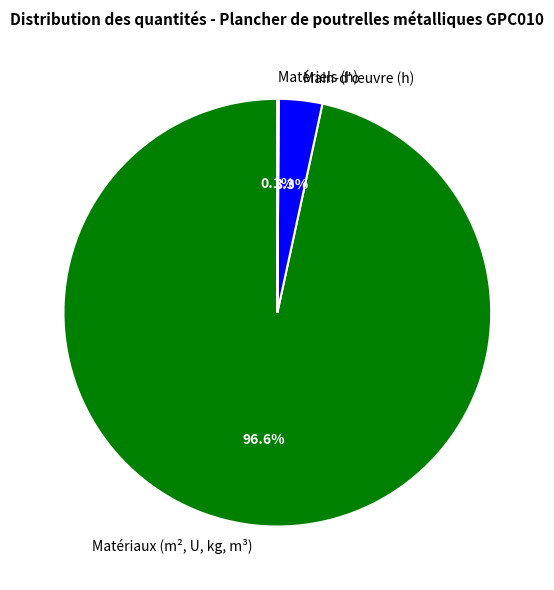

Is there any slice that represents more than half of the pie?

Yes